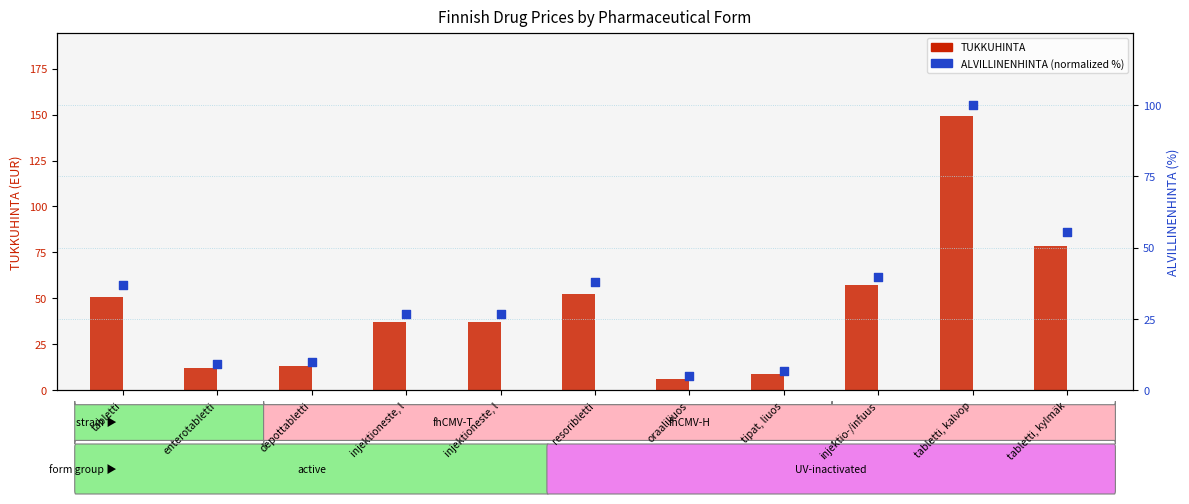

At which category is the sum across all series the highest?

tabletti, kalvop